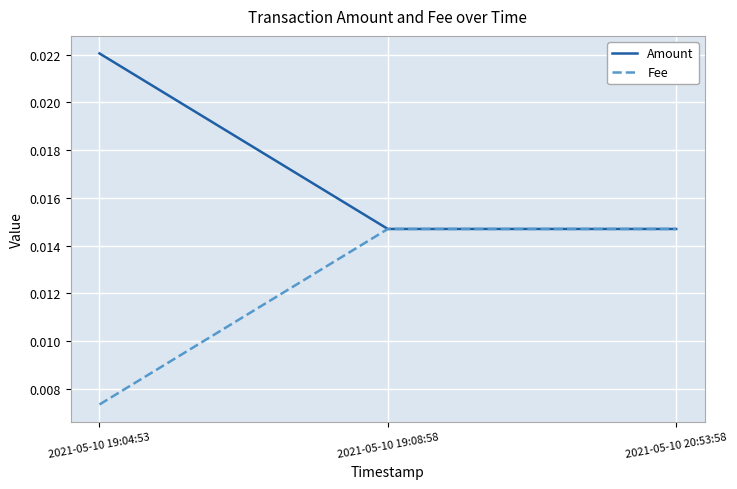

List the series in order of their overall mean, highest first.

Amount, Fee